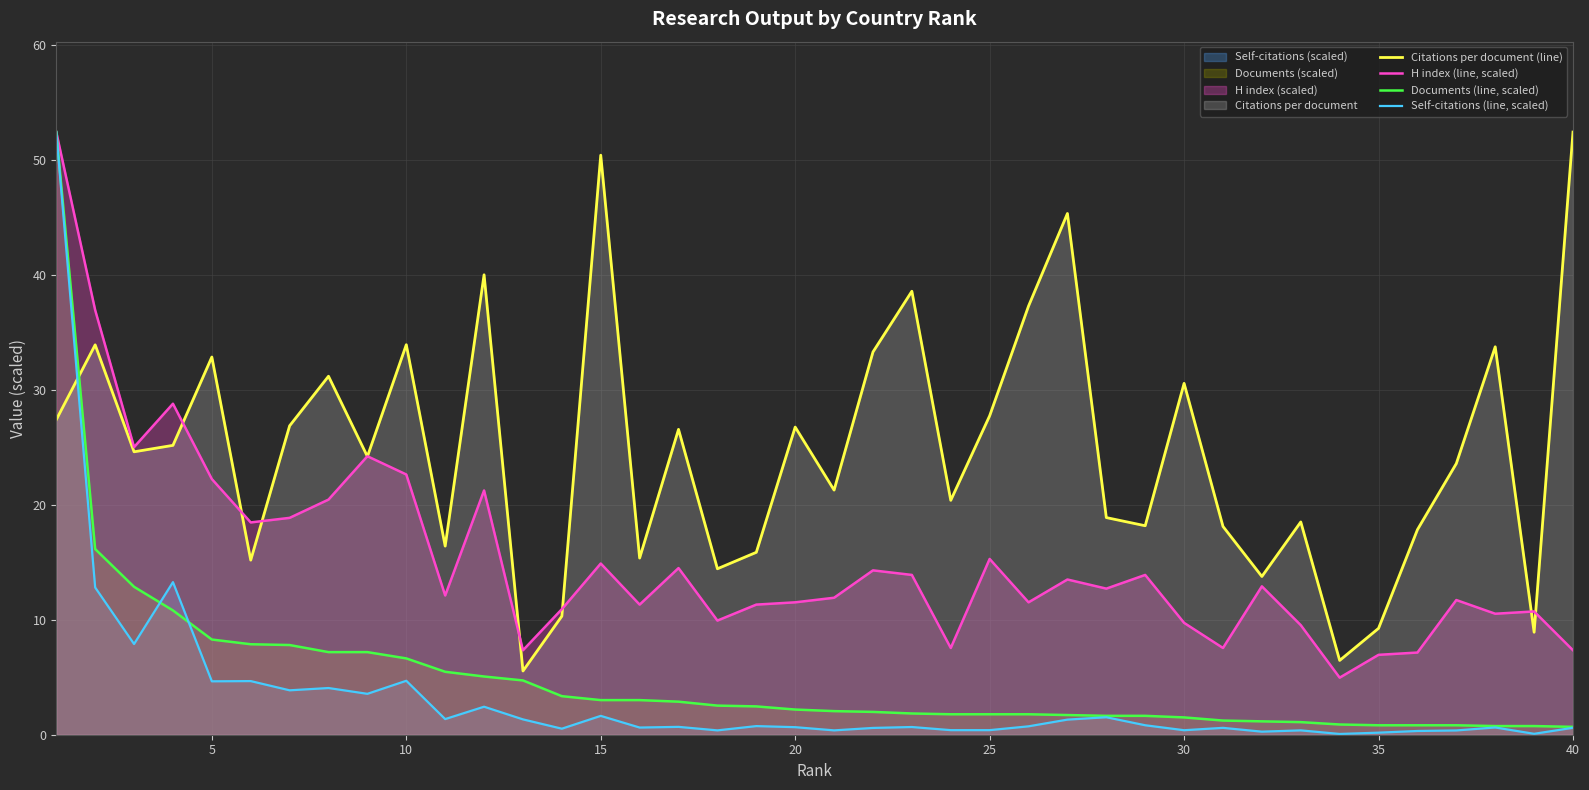

How many times do Citations per document (line) and Self-citations (line, scaled) cross each other?

1